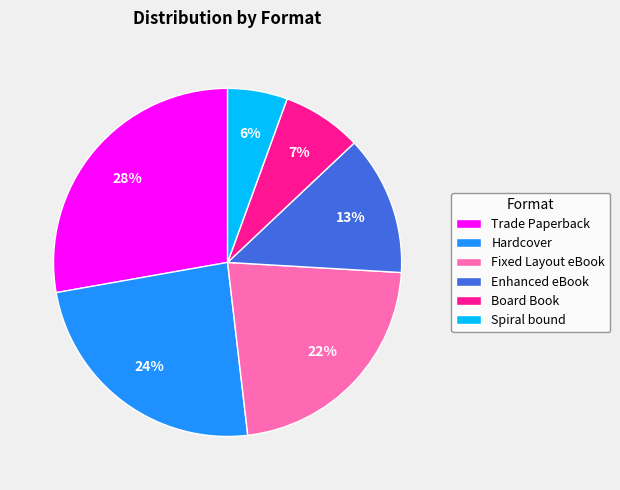

To the nearest percent, what percentage of the pie is Trade Paperback?

28%